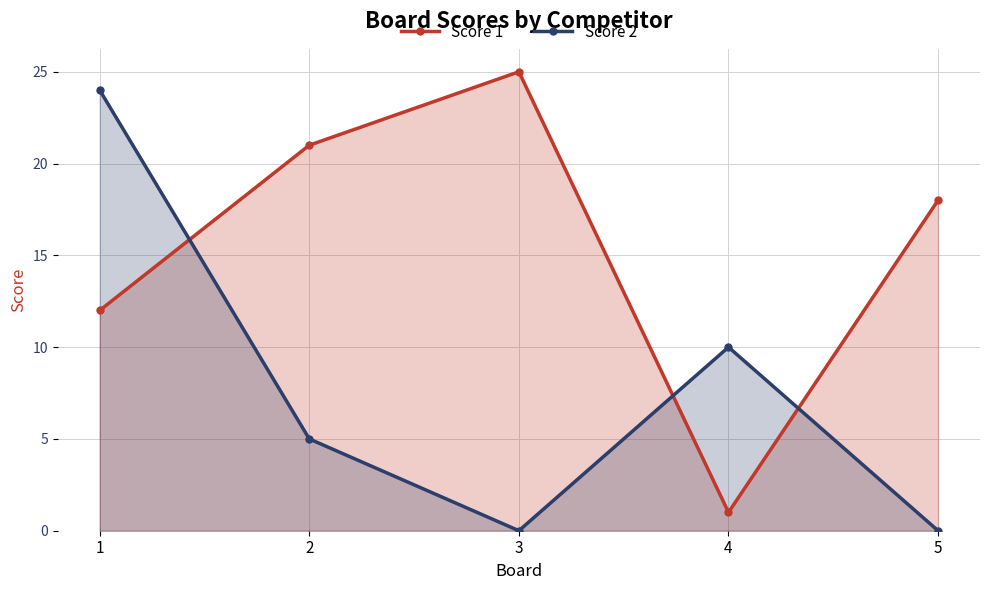

After their last crossing, which series has the higher values: Score 2 or Score 1?

Score 1